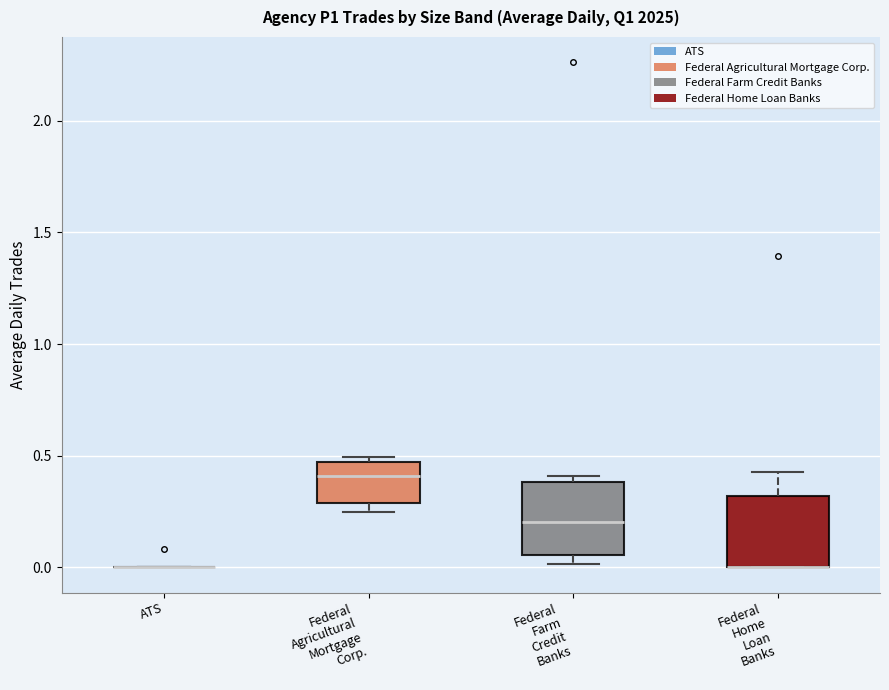

Reading left to right, transcribe this box plot: for each box, give where its median line is, the range the box spans, and where its two whiskers end, as read against the y-axis. The values are not printed on the chart, so give them approximately, as read against the axis.

ATS: box collapsed to a line at 0.00, whiskers 0.00 to 0.00
Federal Agricultural Mortgage Corp.: median 0.40, box 0.30 to 0.45, whiskers 0.25 to 0.50
Federal Farm Credit Banks: median 0.20, box 0.05 to 0.40, whiskers 0.00 to 0.40 (just above the box's upper edge)
Federal Home Loan Banks: median 0.00 (drawn on the box's lower edge), box 0.00 to 0.30, whiskers 0.00 to 0.45